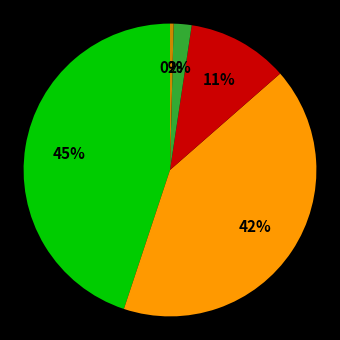

To the nearest percent, what is the difference between the largest and smallest slice percentages?

45%